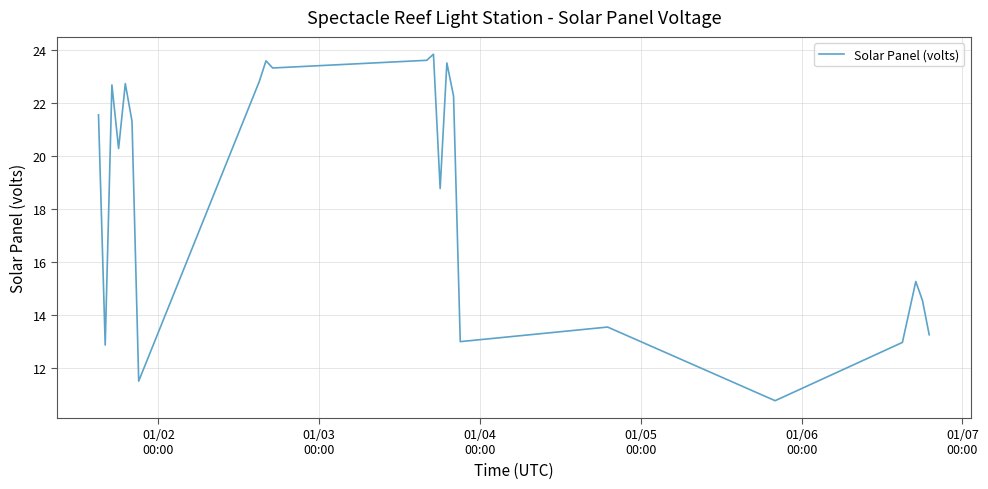

What is the minimum value shown in the chart?

10.8